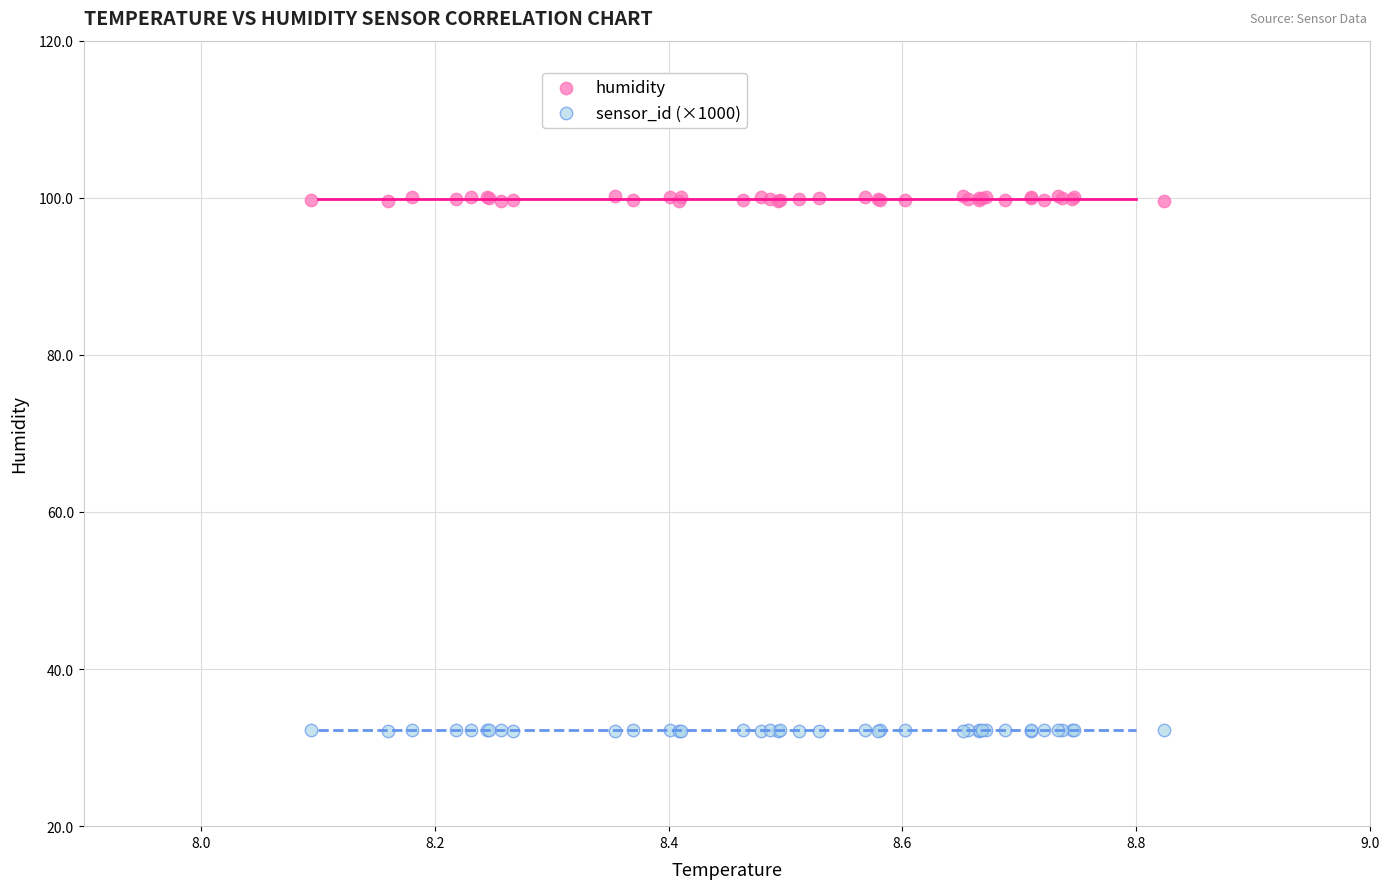

Which series contains the highest Y value?

humidity